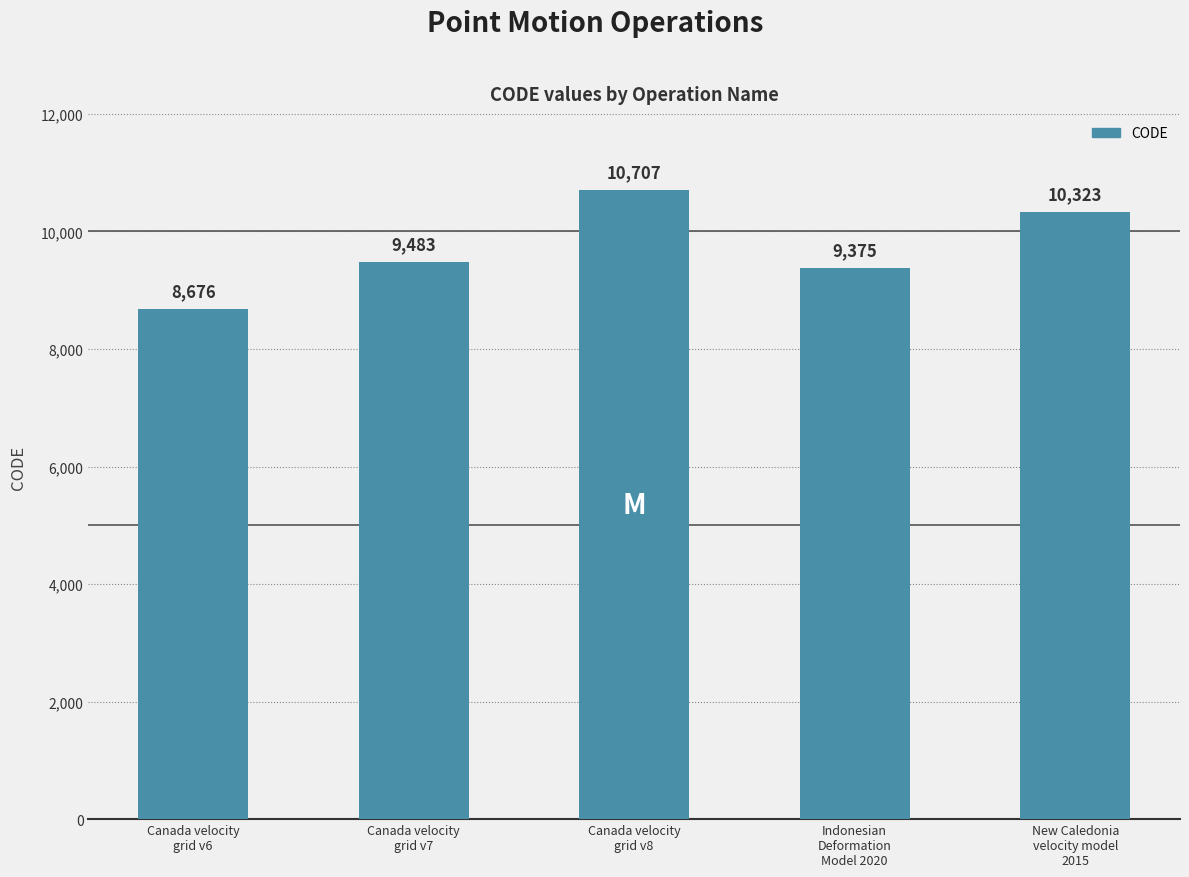

How many distinct data groups are displayed?

1